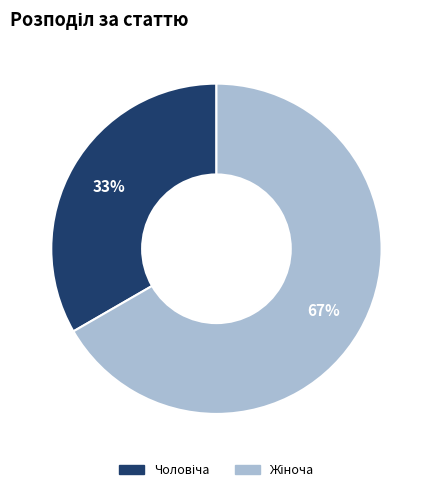

Does any single category account for the majority?

Yes